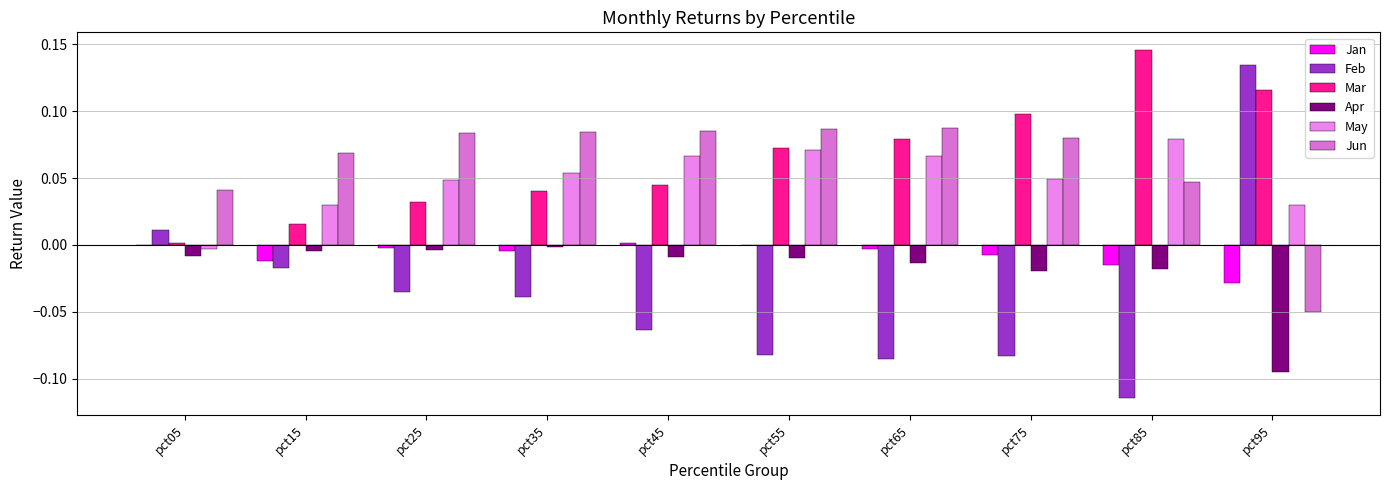

Reading right to left, what are all the values shown in this chart?

Jan: -0.0	-0.0	-0.0	-0.0	-0.0	0.0	-0.0	-0.0	-0.0	0.0
Feb: 0.1	-0.1	-0.1	-0.1	-0.1	-0.1	-0.0	-0.0	-0.0	0.0
Mar: 0.1	0.1	0.1	0.1	0.1	0.0	0.0	0.0	0.0	0.0
Apr: -0.1	-0.0	-0.0	-0.0	-0.0	-0.0	-0.0	-0.0	-0.0	-0.0
May: 0.0	0.1	0.0	0.1	0.1	0.1	0.1	0.0	0.0	-0.0
Jun: -0.1	0.0	0.1	0.1	0.1	0.1	0.1	0.1	0.1	0.0